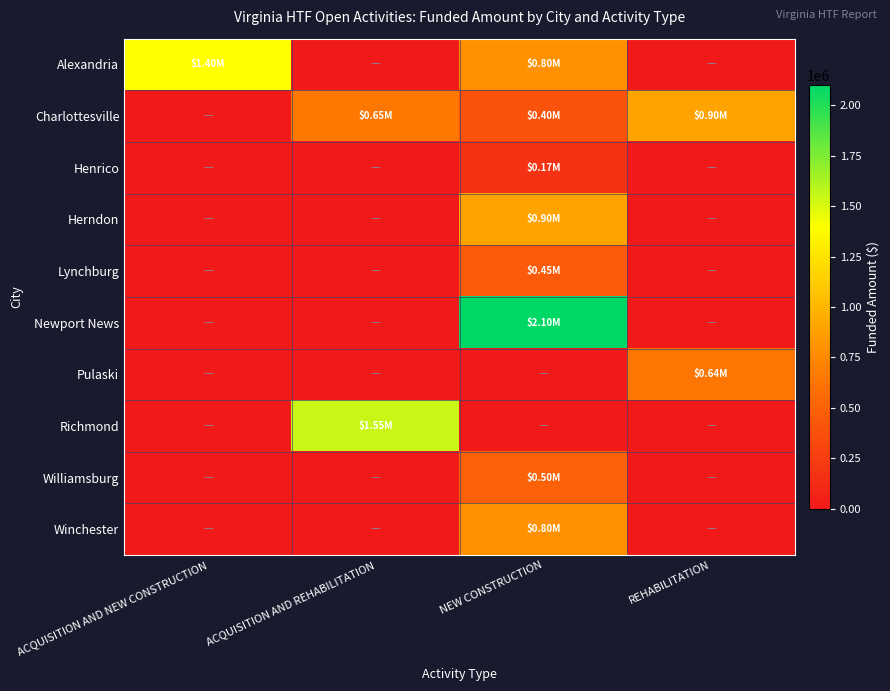

What is the total value across all series at NEW CONSTRUCTION?

6125000